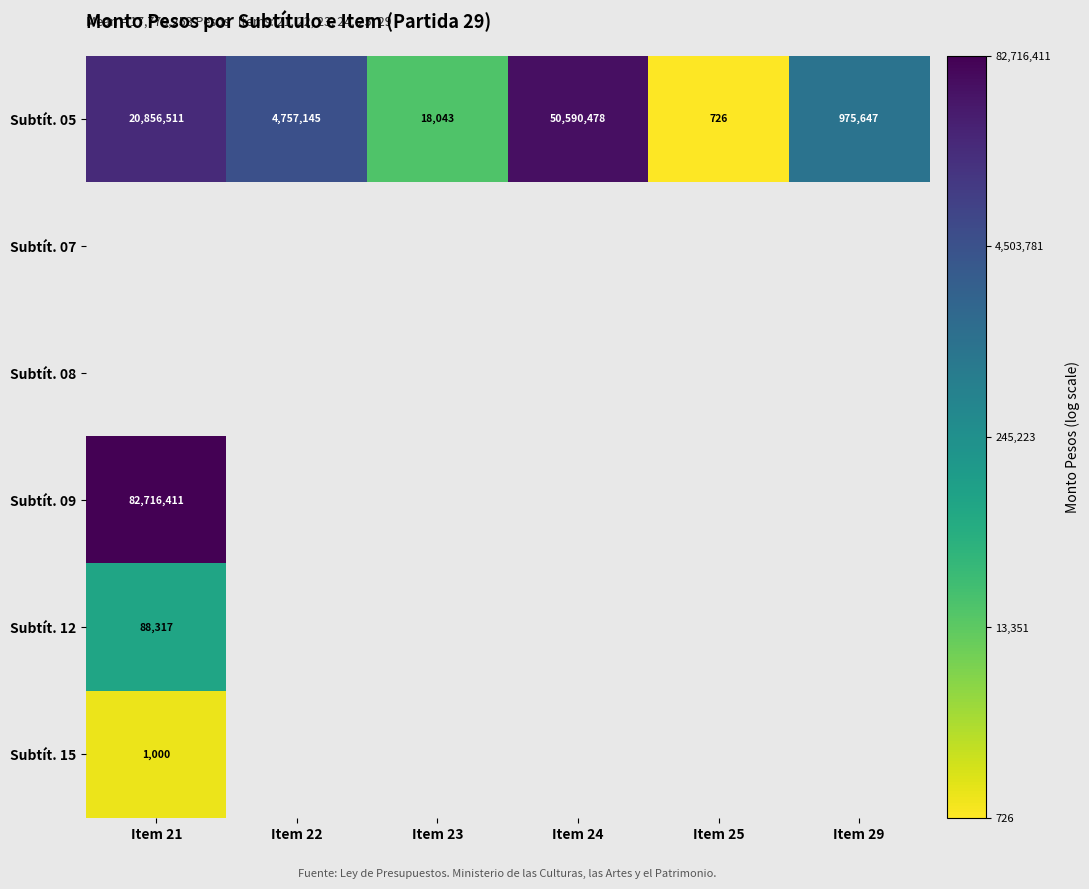

Is the value of Subtít. 05 at Item 24 greater than the value of Subtít. 15 at Item 21?

Yes